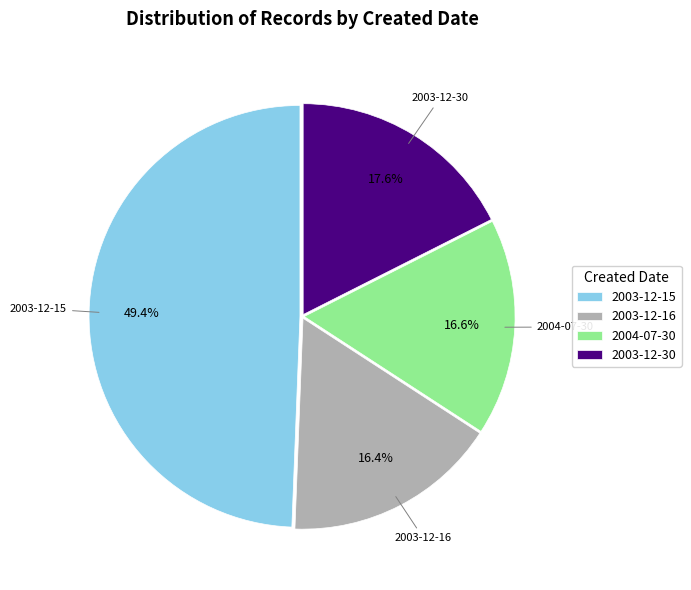

What is the ratio of the value at 2003-12-16 to the value at 2004-07-30?

1.0